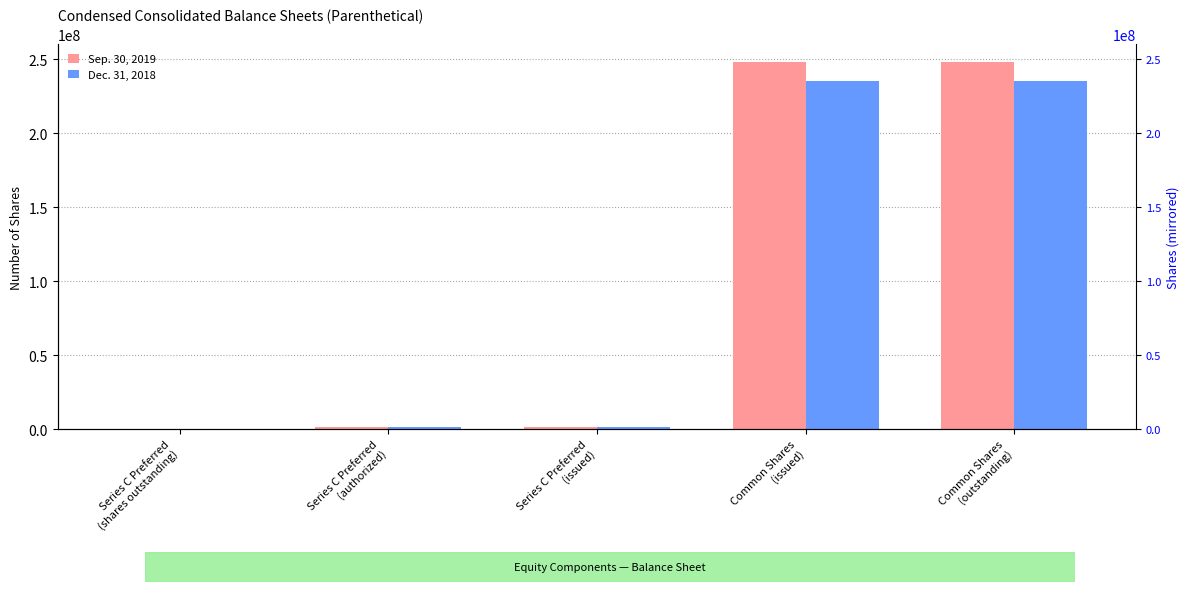

Reading left to right, transcribe all the data shown in this chart.

Sep. 30, 2019: 96770	1935400	1935400	247856209	247856209
Dec. 31, 2018: 96770	1935400	1935400	235008554	235008554